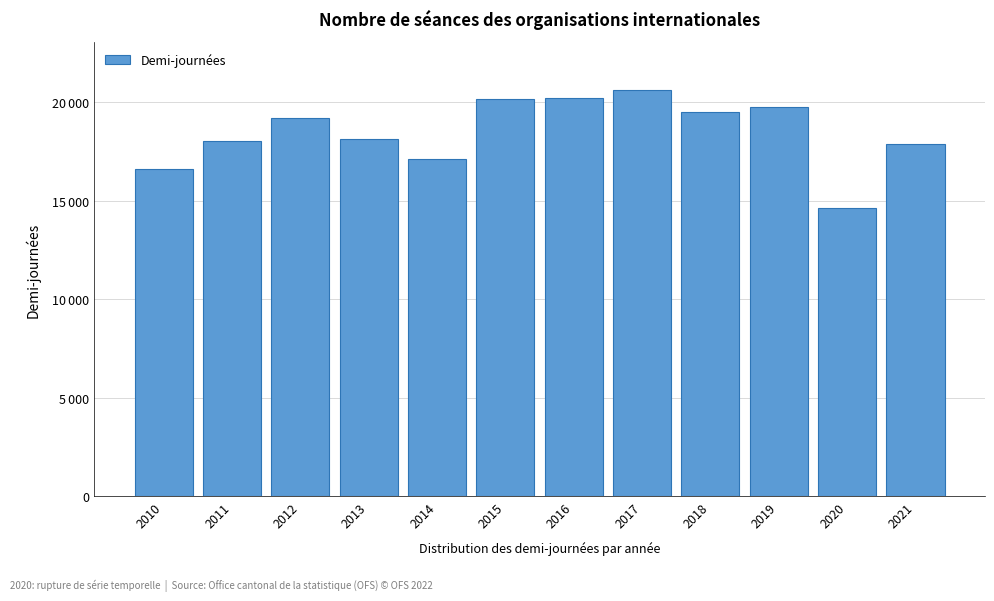

Does the chart contain any negative values?

No